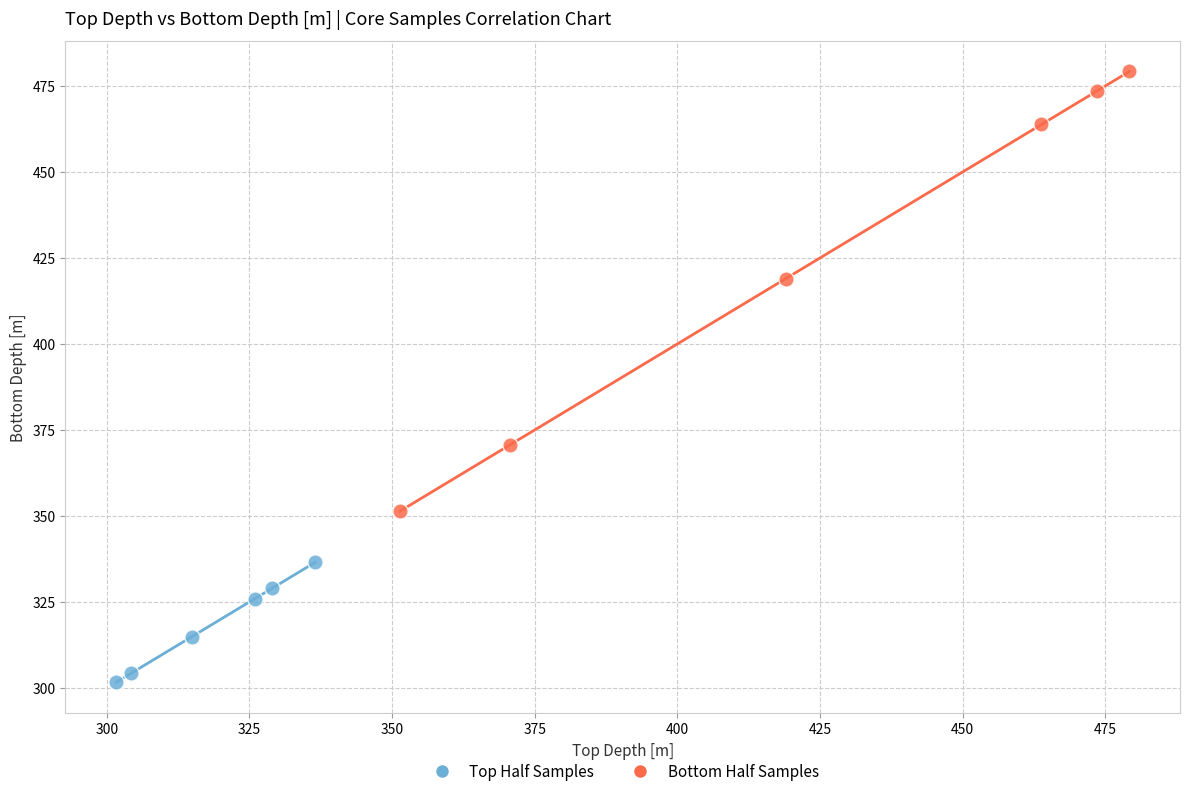

What are all the series names shown in the legend?

Top Half Samples, Bottom Half Samples